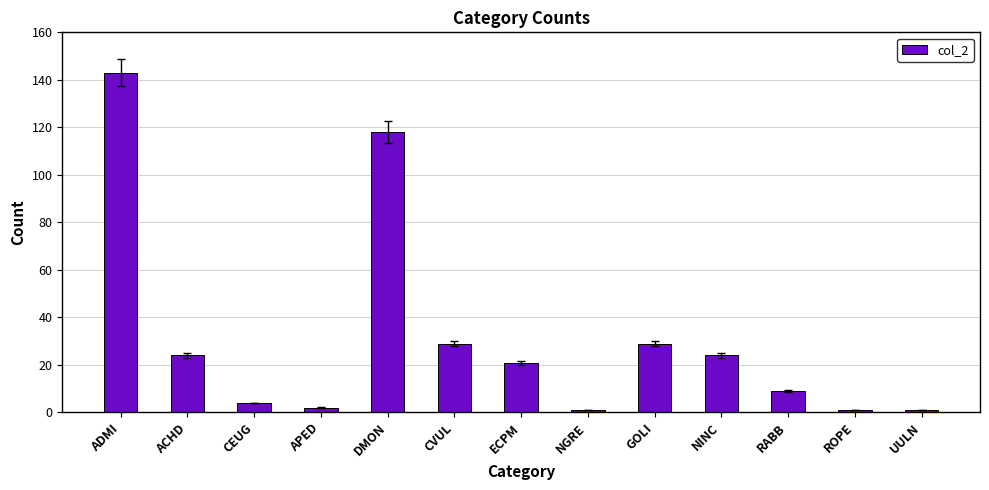

Count the number of data series in this chart.

1